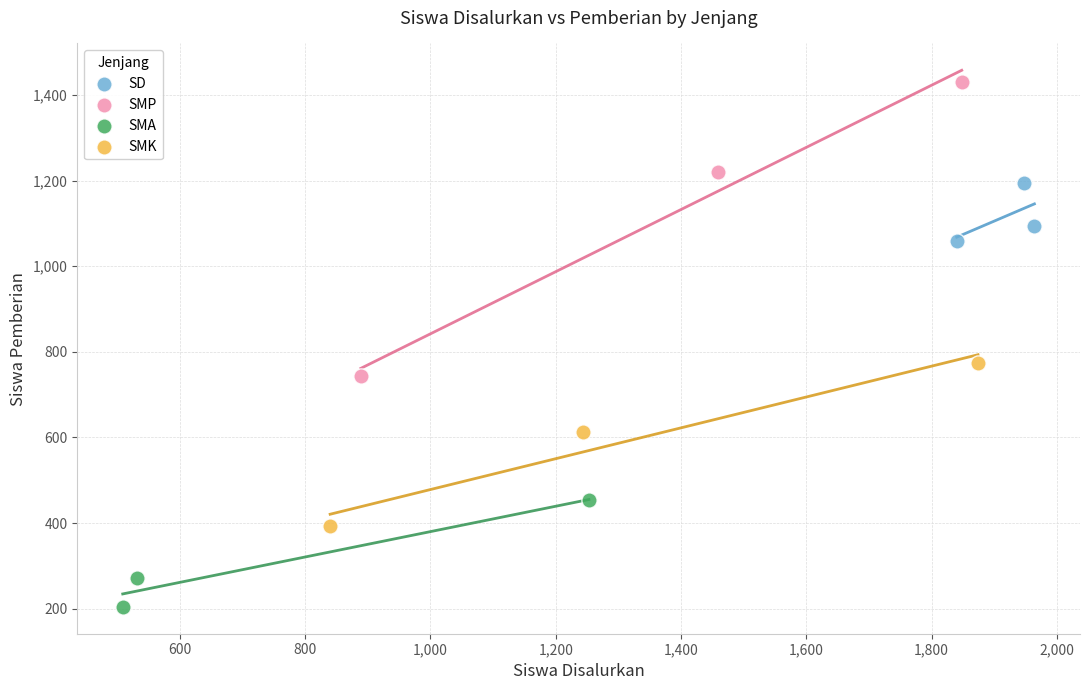

Which series has the largest Y range (max minus min)?

SMP